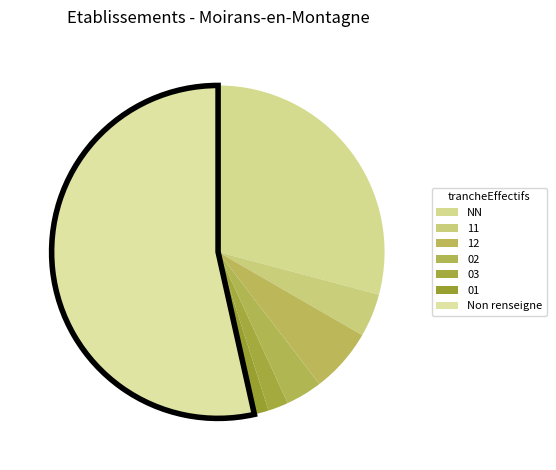

Which category has the smallest portion of the pie?

01